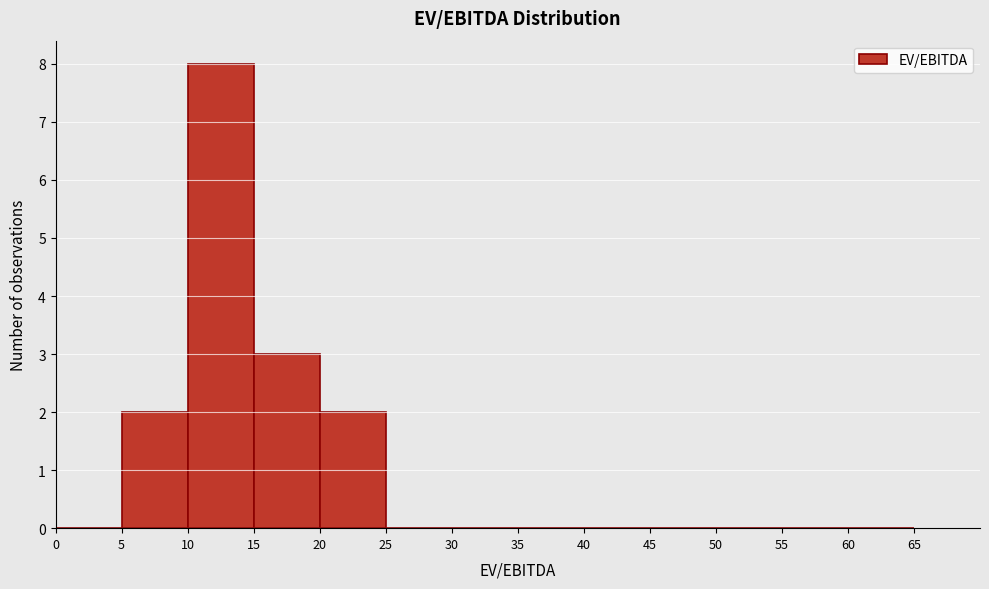

Reading left to right, list every bar in this chart as the range it spans on the x-axis followed by its height. The values are not printed on the chart, so give them approximately, as read against the axis.

0 to 5: 0
5 to 10: 2
10 to 15: 8
15 to 20: 3
20 to 25: 2
25 to 30: 0
30 to 35: 0
35 to 40: 0
40 to 45: 0
45 to 50: 0
50 to 55: 0
55 to 60: 0
60 to 65: 0